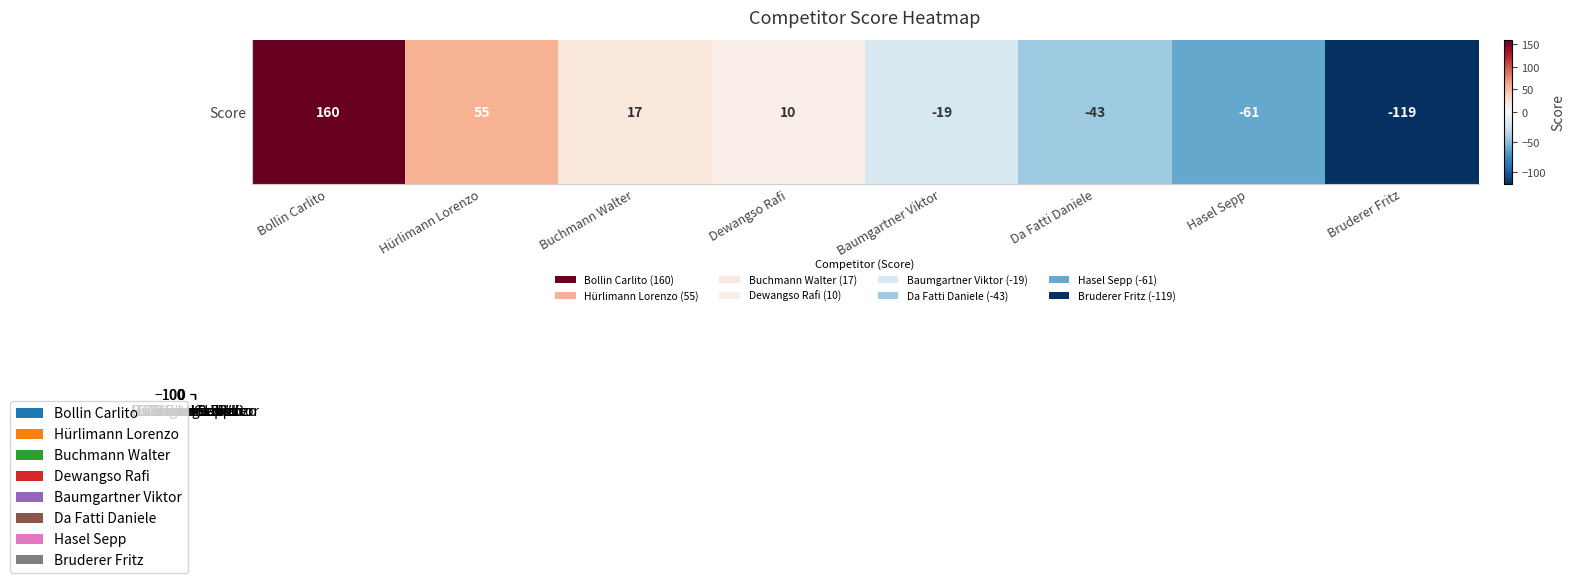

What is the difference between the second highest and second lowest values?

116